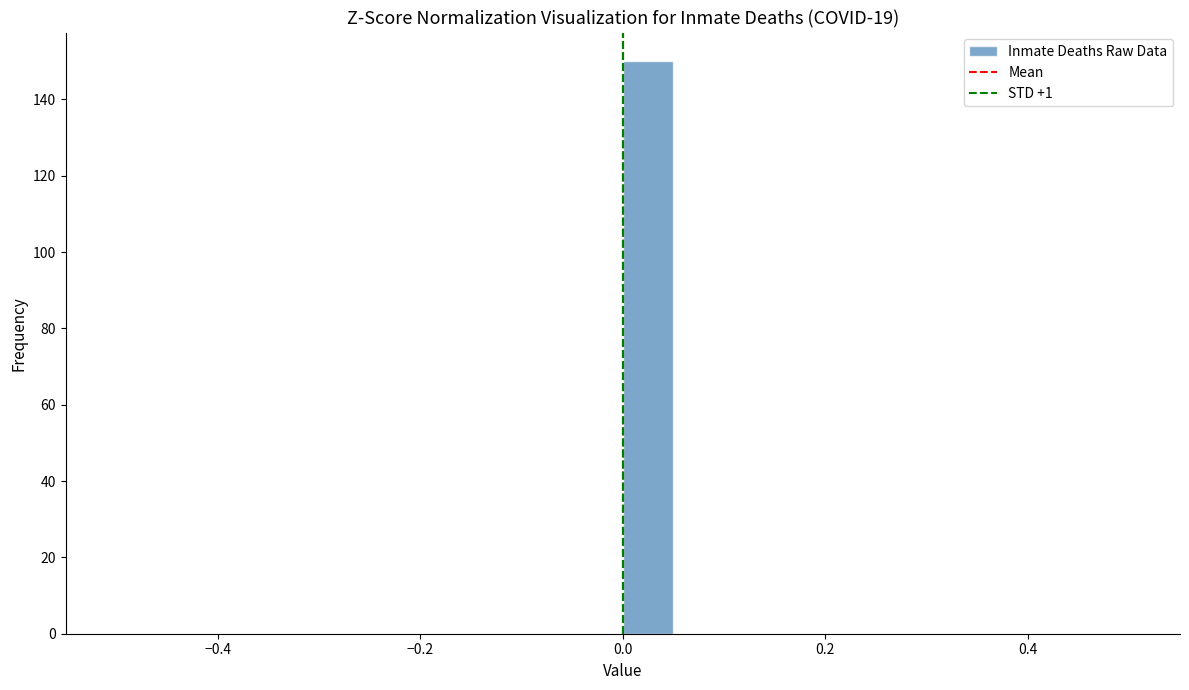

Read against the x-axis, roughly where is the centre of the tallest bar?

0.02